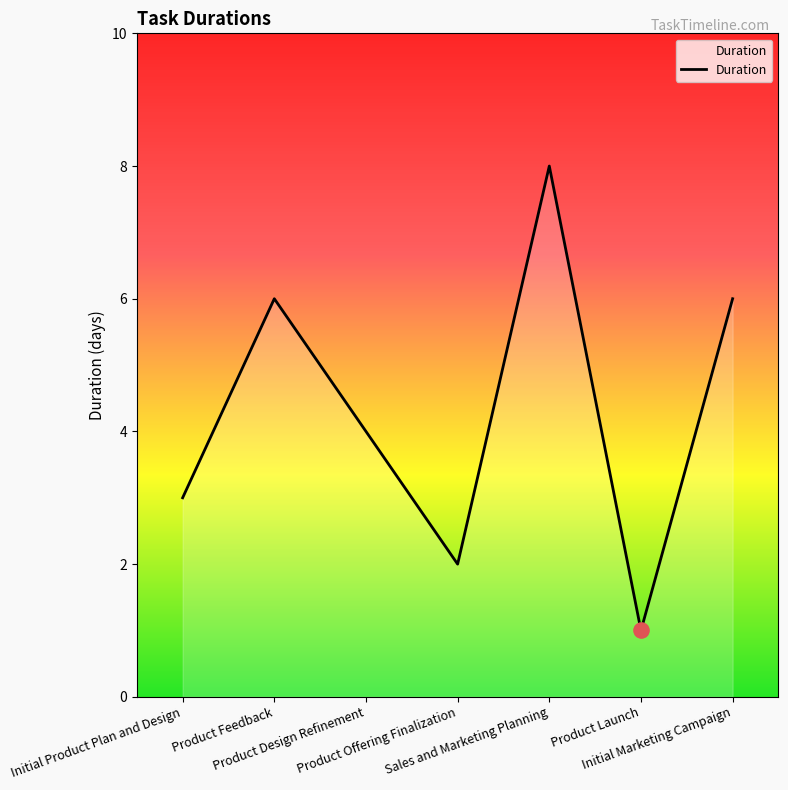

What is the change in value from Product Offering Finalization to Sales and Marketing Planning?

+6